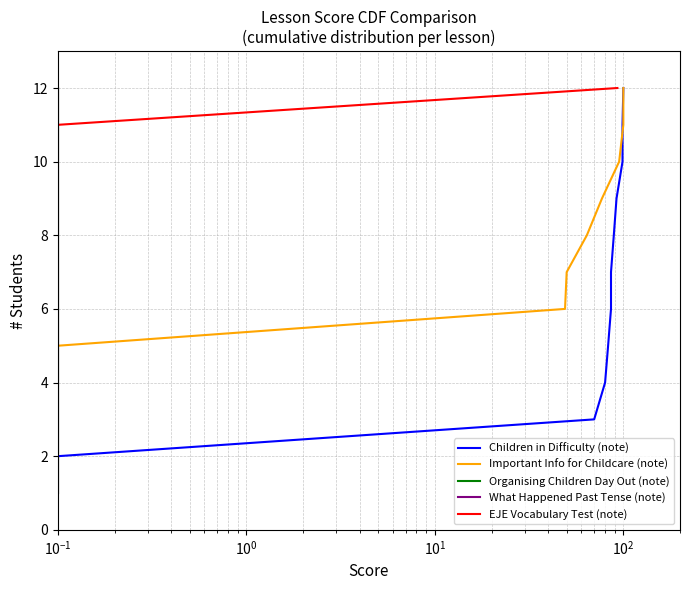

What is the value of the Important Info for Childcare (note) point at the 12th from the left?

12